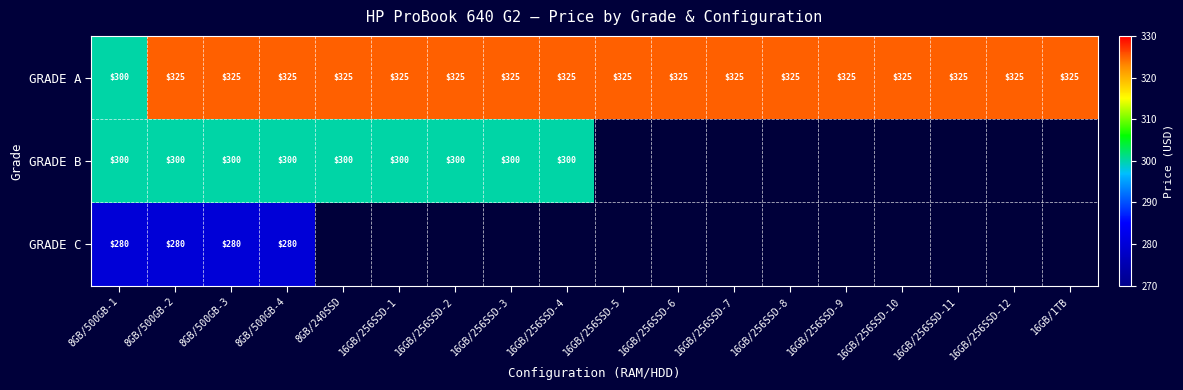

What is the total value across all series at 8GB/500GB-4?

905